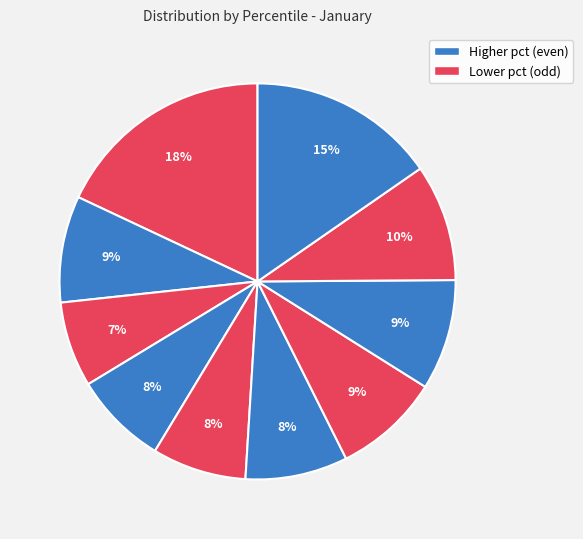

How many slices are in this pie chart?

10